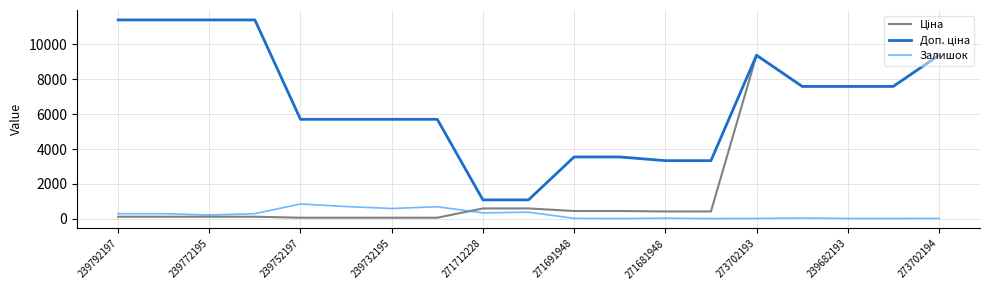

Does the chart display data point markers on the line(s)?

No